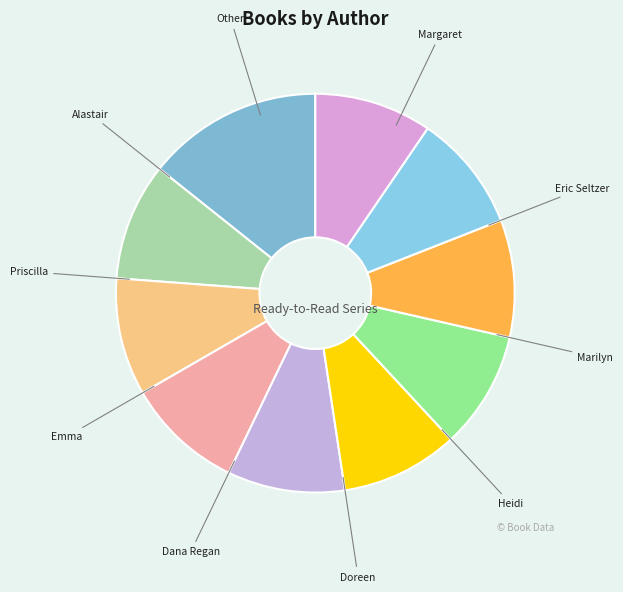

How many slices are in this pie chart?

10